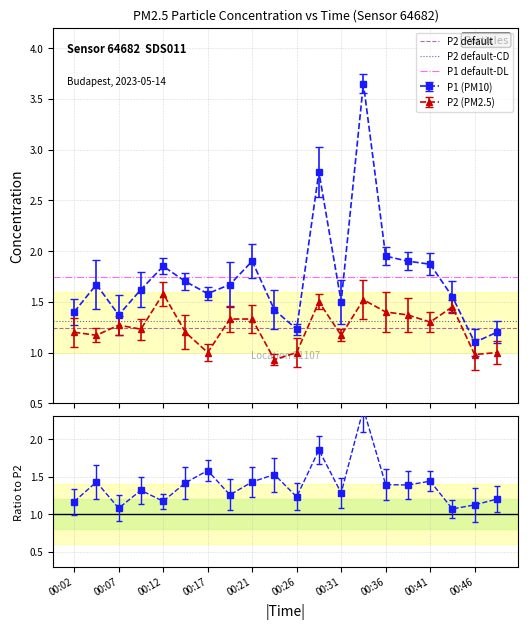

What is the value of the P2 default-CD point at the 1st from the left?

1.3